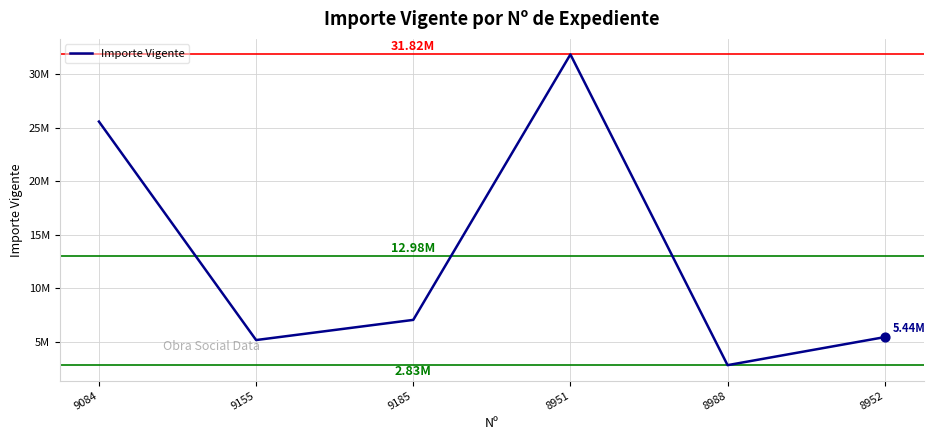

Between 9155 and 8951, which is larger?

8951